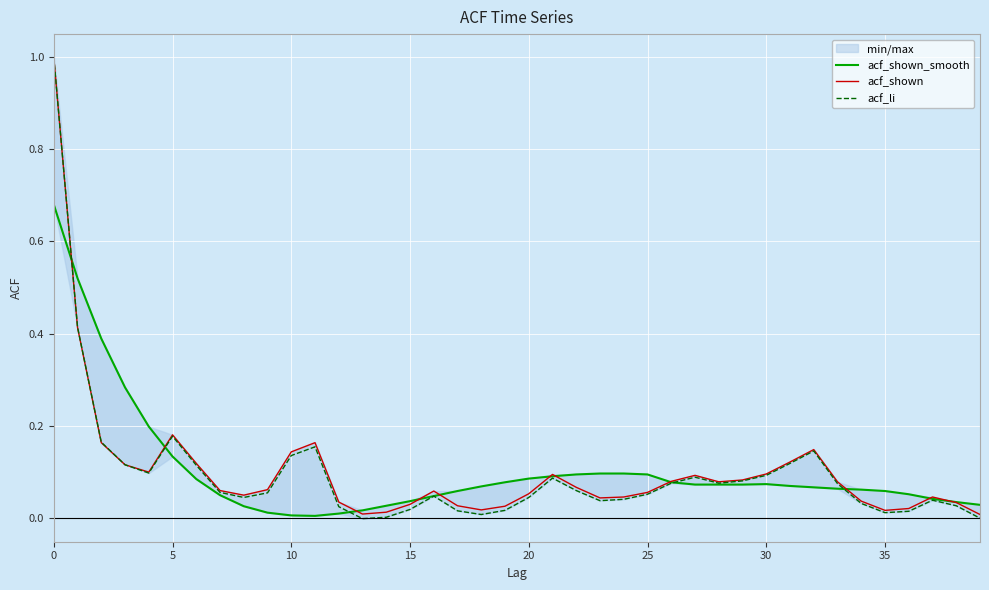

The value of acf_shown_smooth at 30 is 0.1. True or false?

False